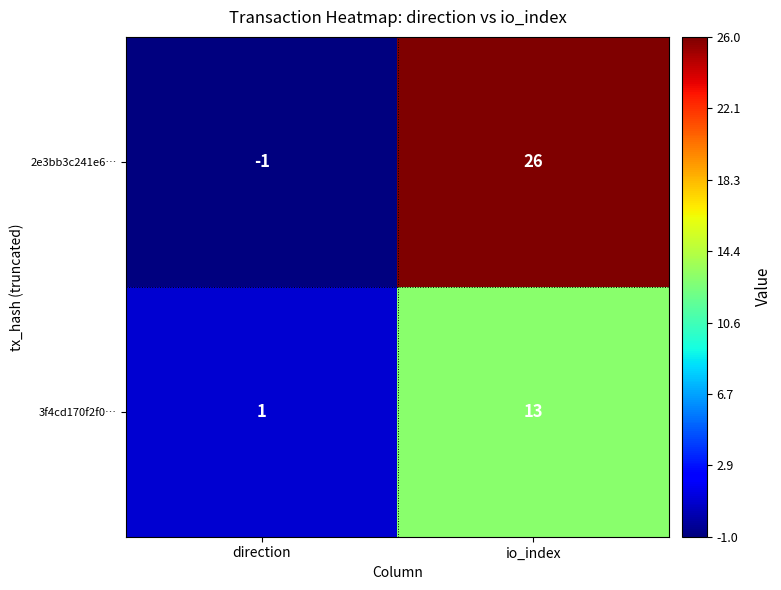

Rank the series by their average value, from highest to lowest.

2e3bb3c241e6…, 3f4cd170f2f0…